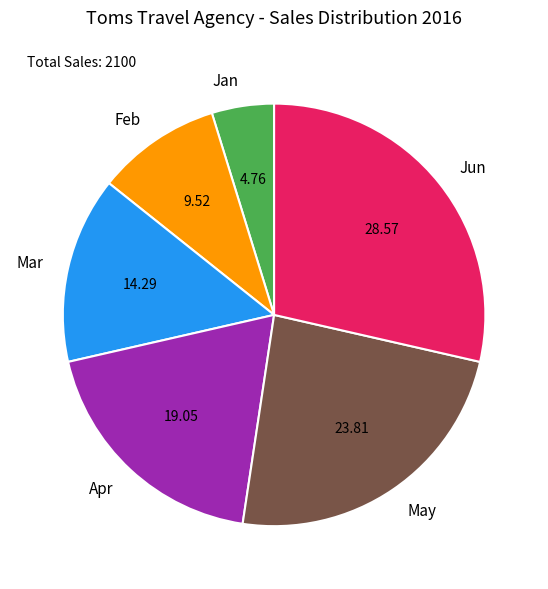

Rank the categories by value from lowest to highest.

Jan, Feb, Mar, Apr, May, Jun